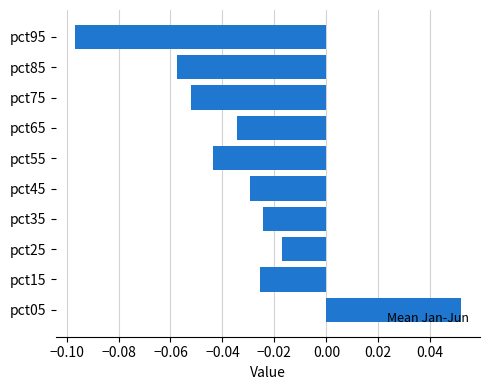

What is the sum of all values?

-0.3